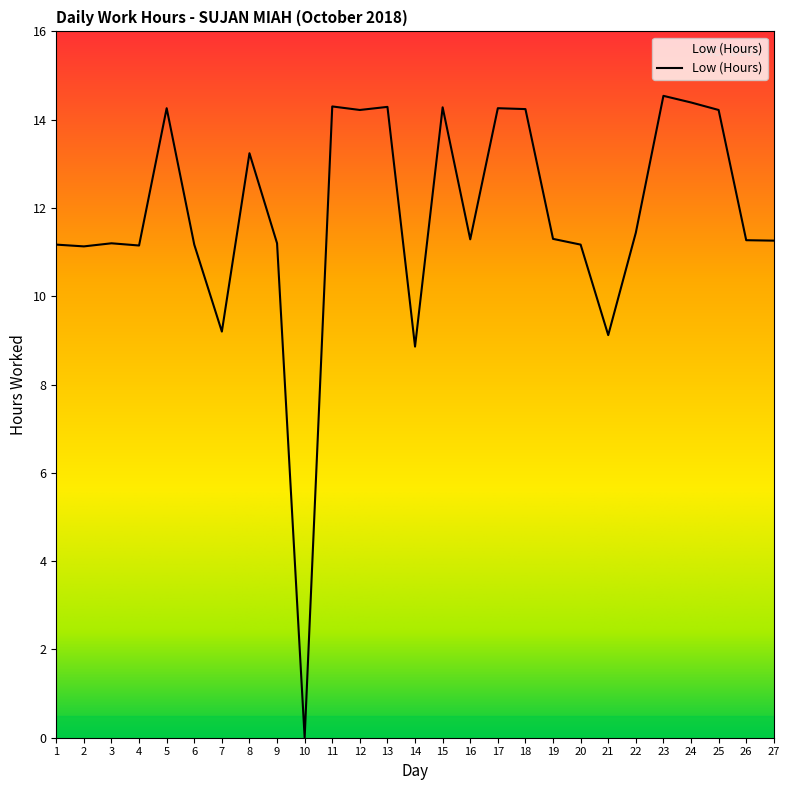

What is the difference between the values at 17 and 22?

2.8